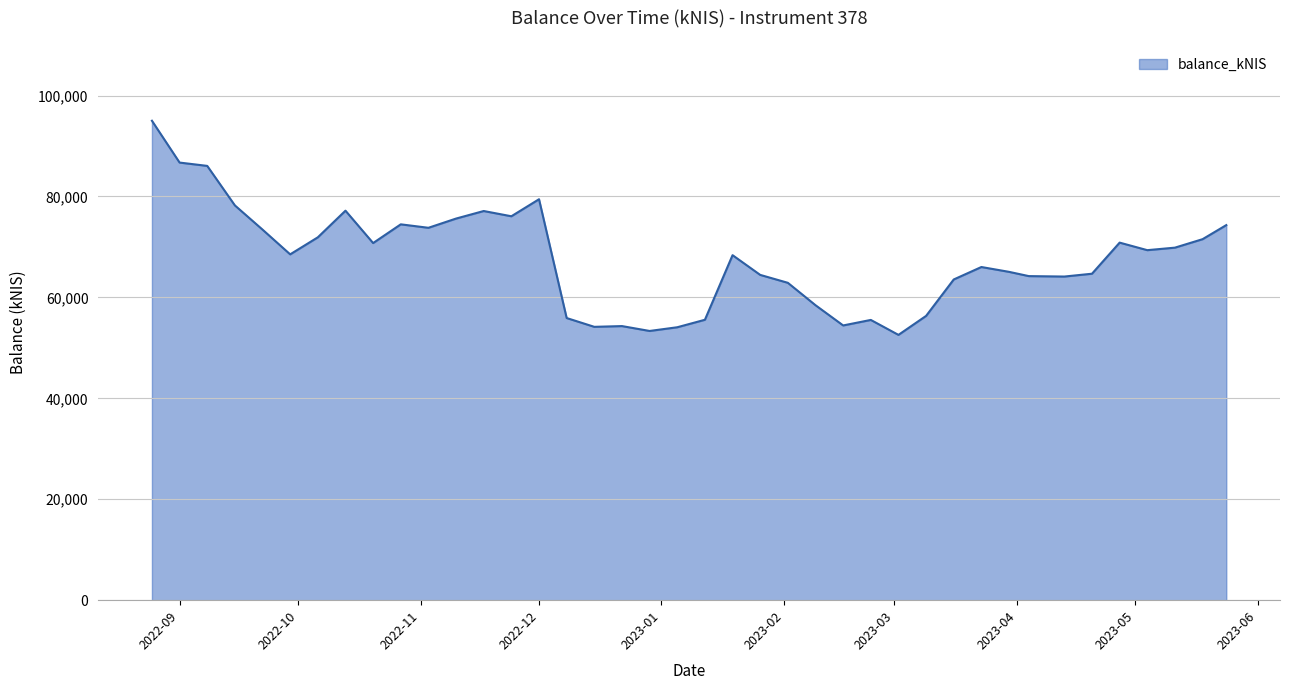

What is the smallest value displayed?

52569.1